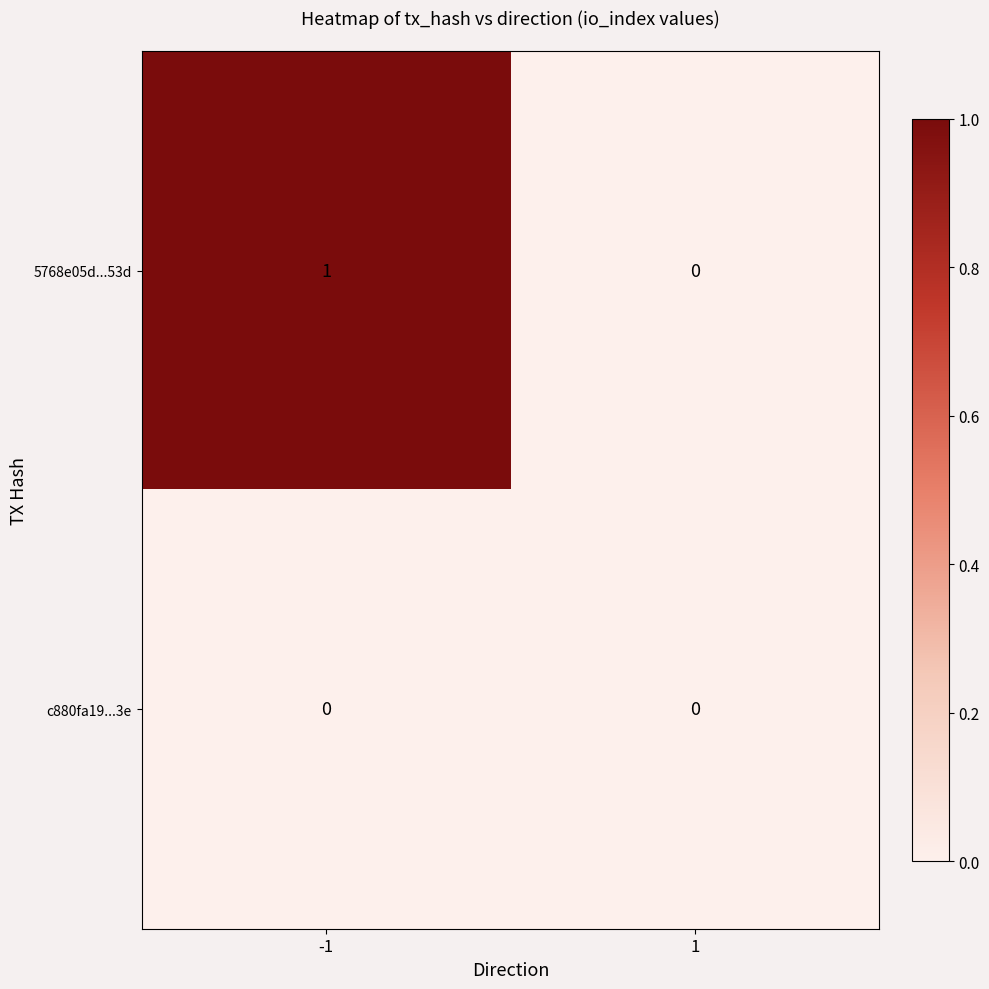

Which series has the largest total across all categories?

5768e05d...53d